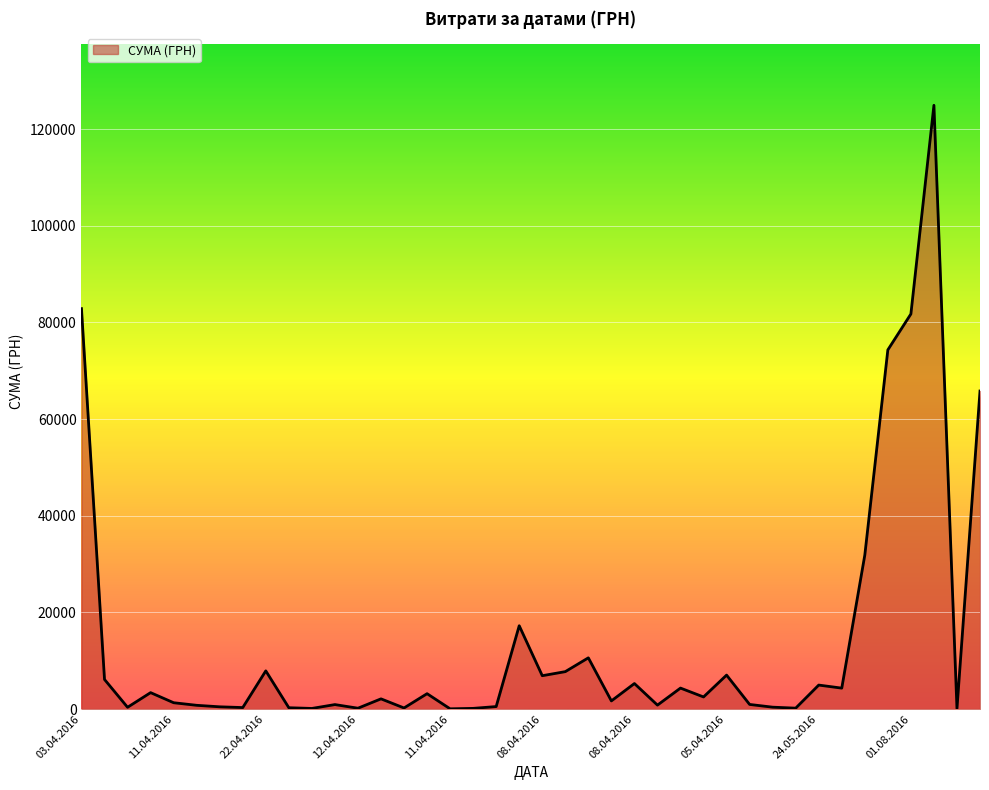

What is the maximum value shown in the chart?

124904.8